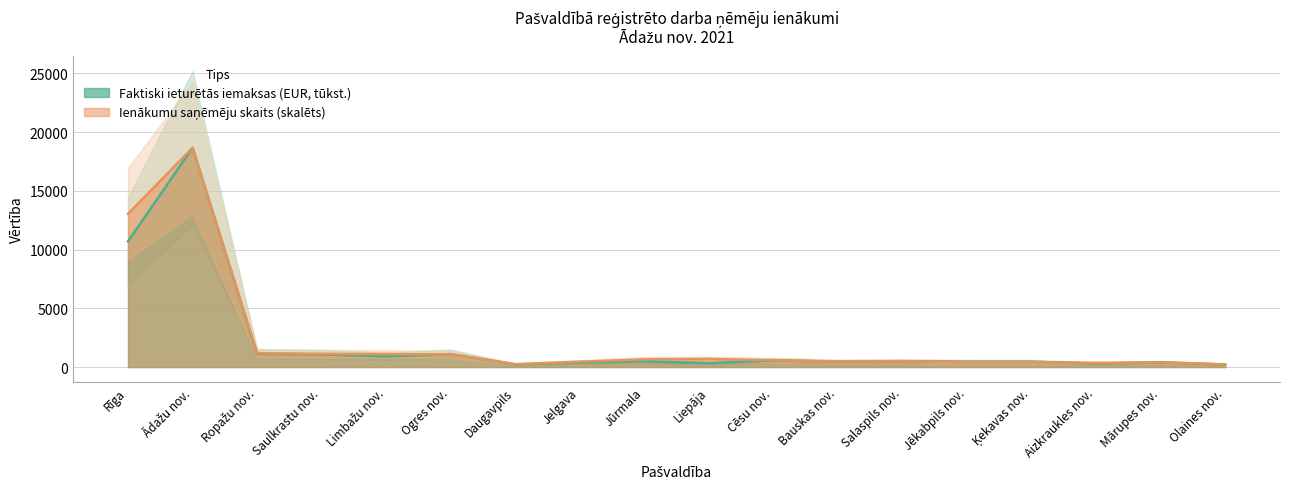

What position from the right is Mārupes nov.?

2